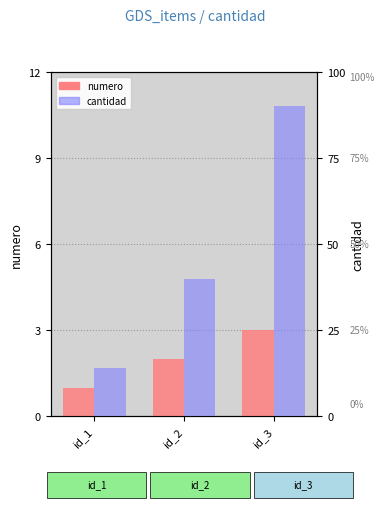

Are the bars grouped side by side (vs. stacked)?

Yes